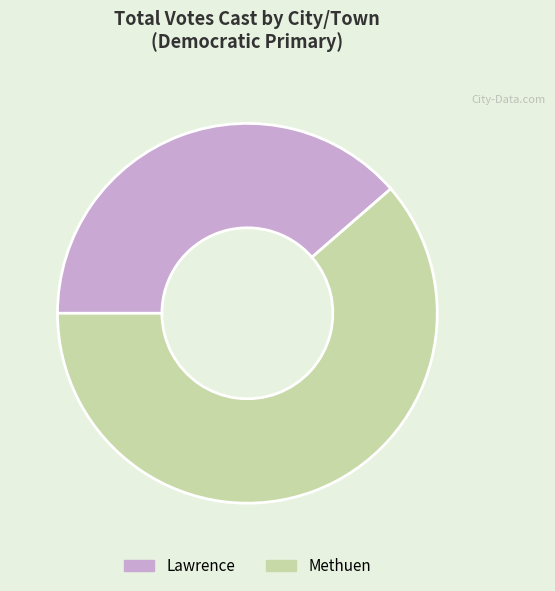

Do Lawrence and Methuen together represent more than half of the pie?

Yes